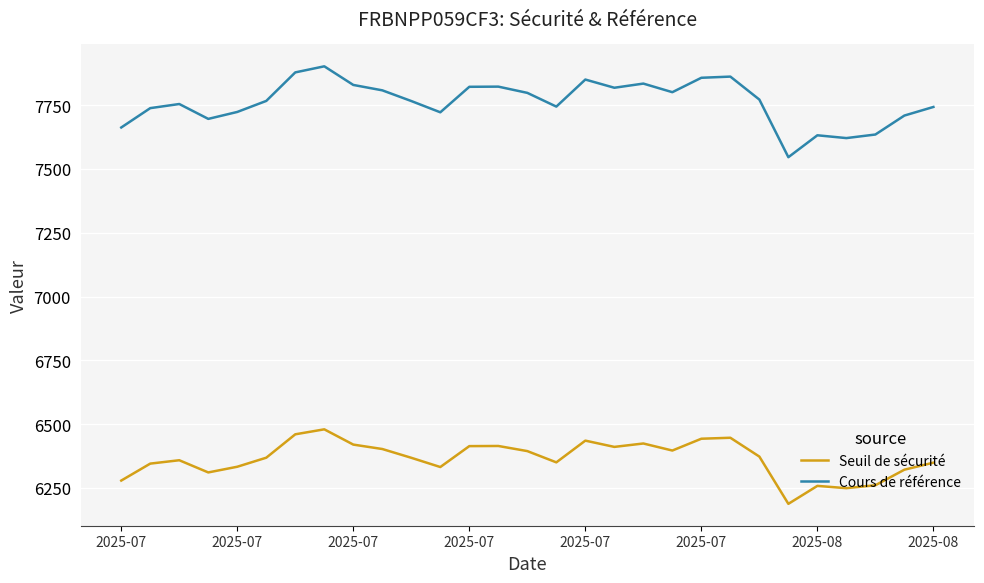

Does the chart have visible grid lines?

Yes